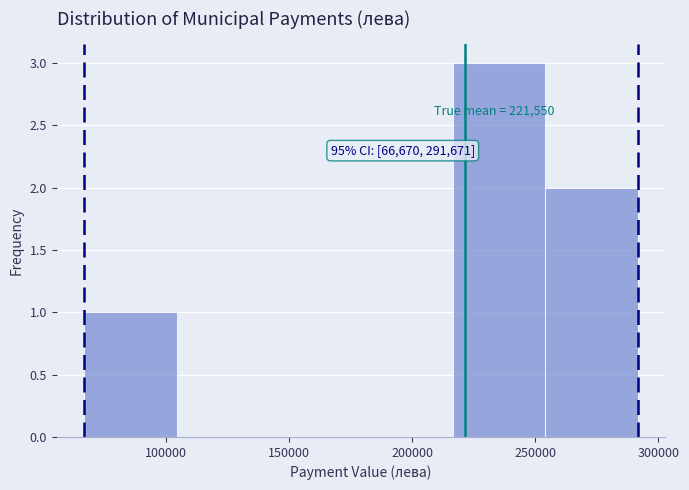

Over which range of the x-axis is the bar tallest?

215000 to 255000